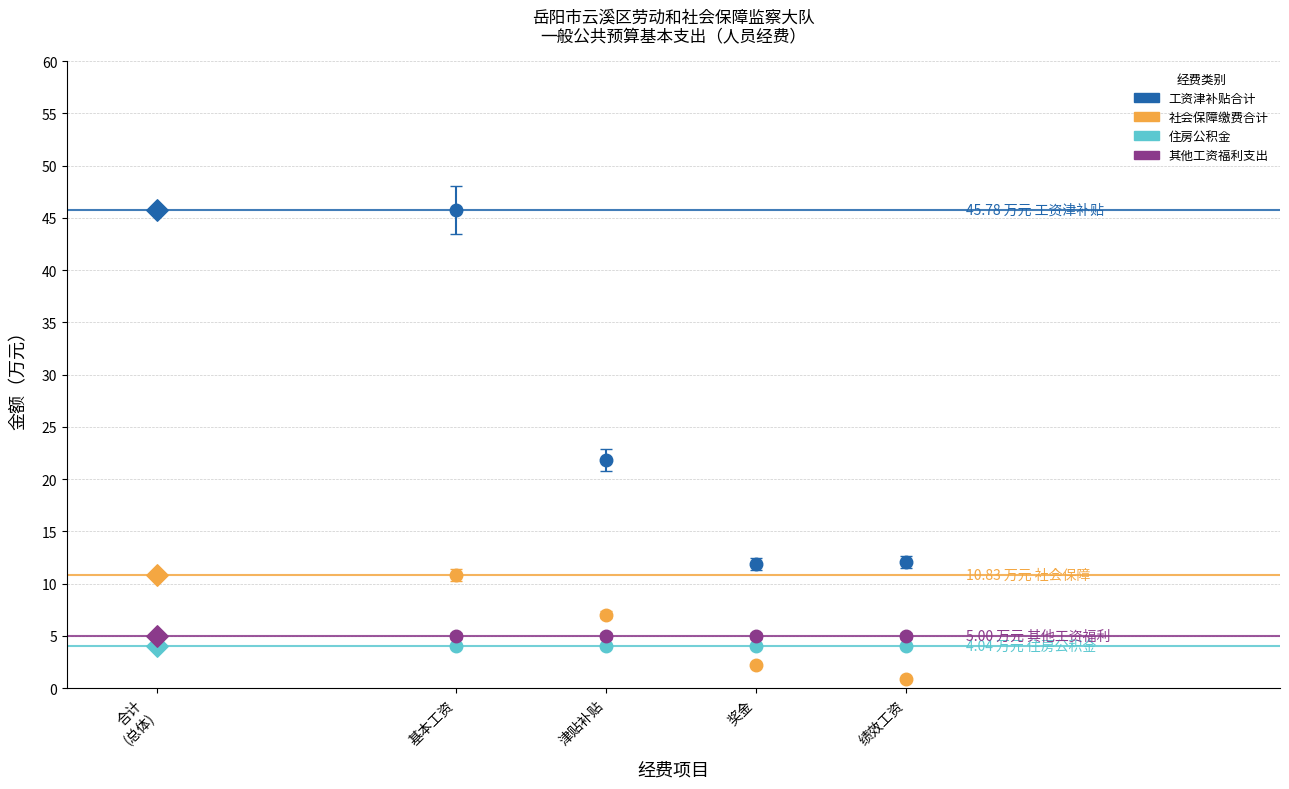

Across all data points, what is the average Y value?

16.4